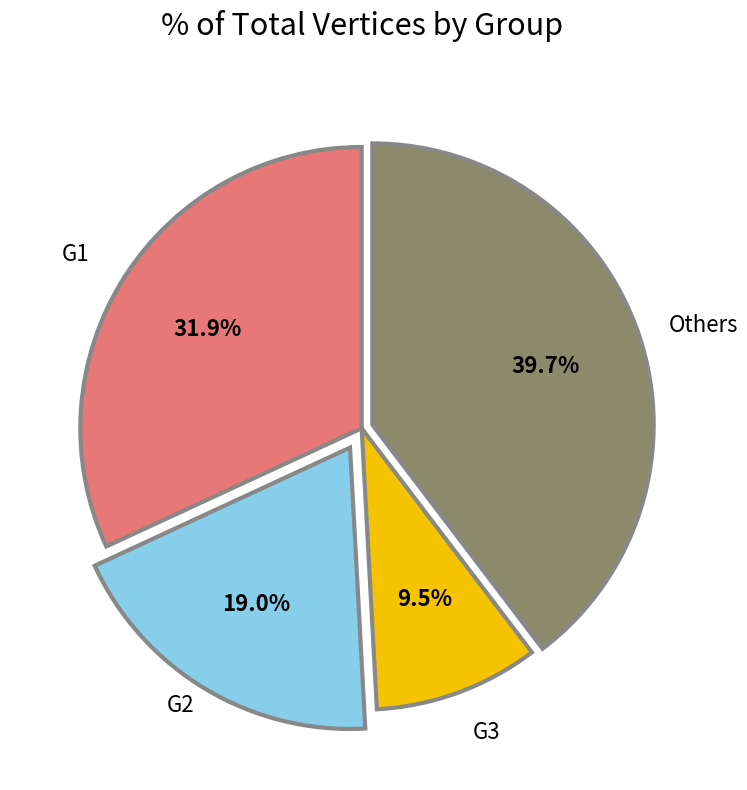

Does any single category account for the majority?

No